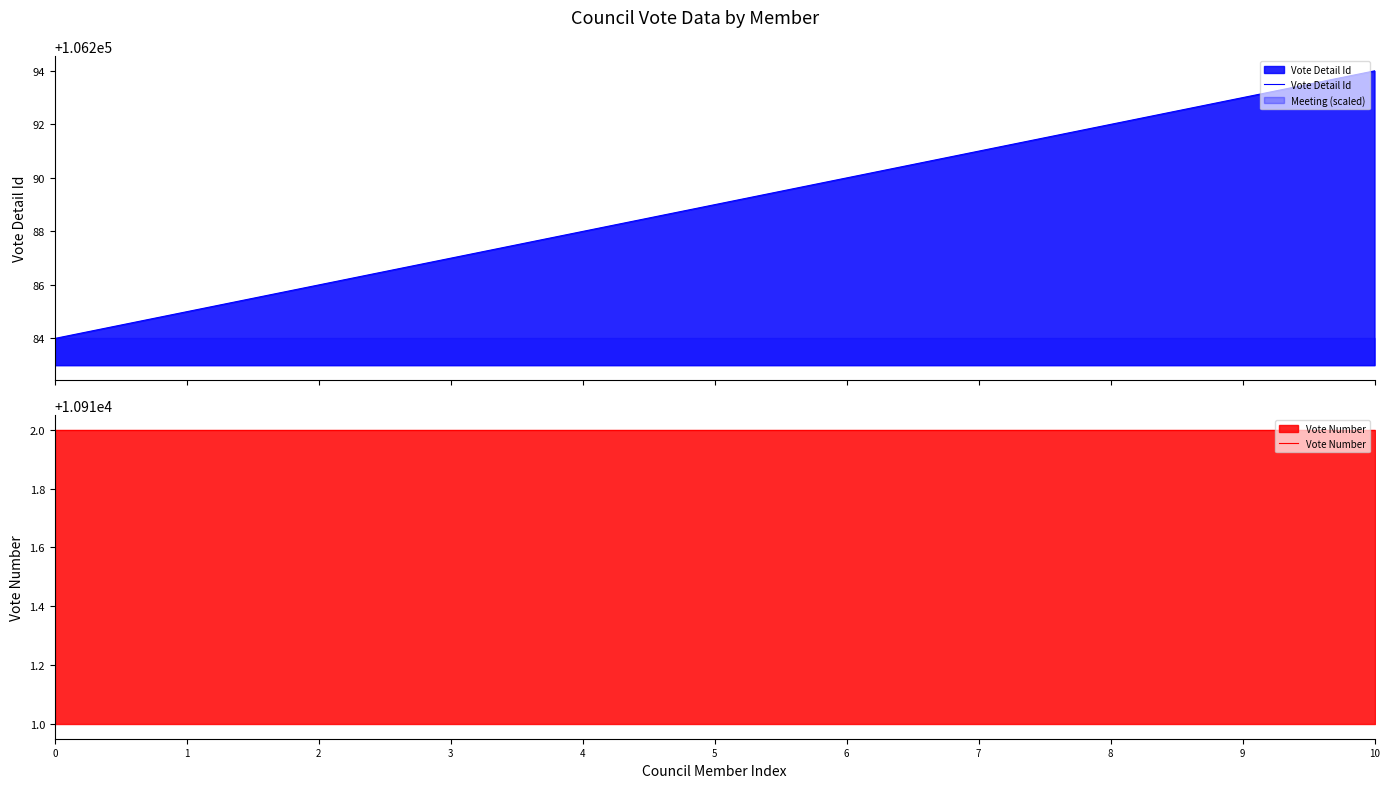

The value of Vote Number at 3 is 17728. True or false?

False